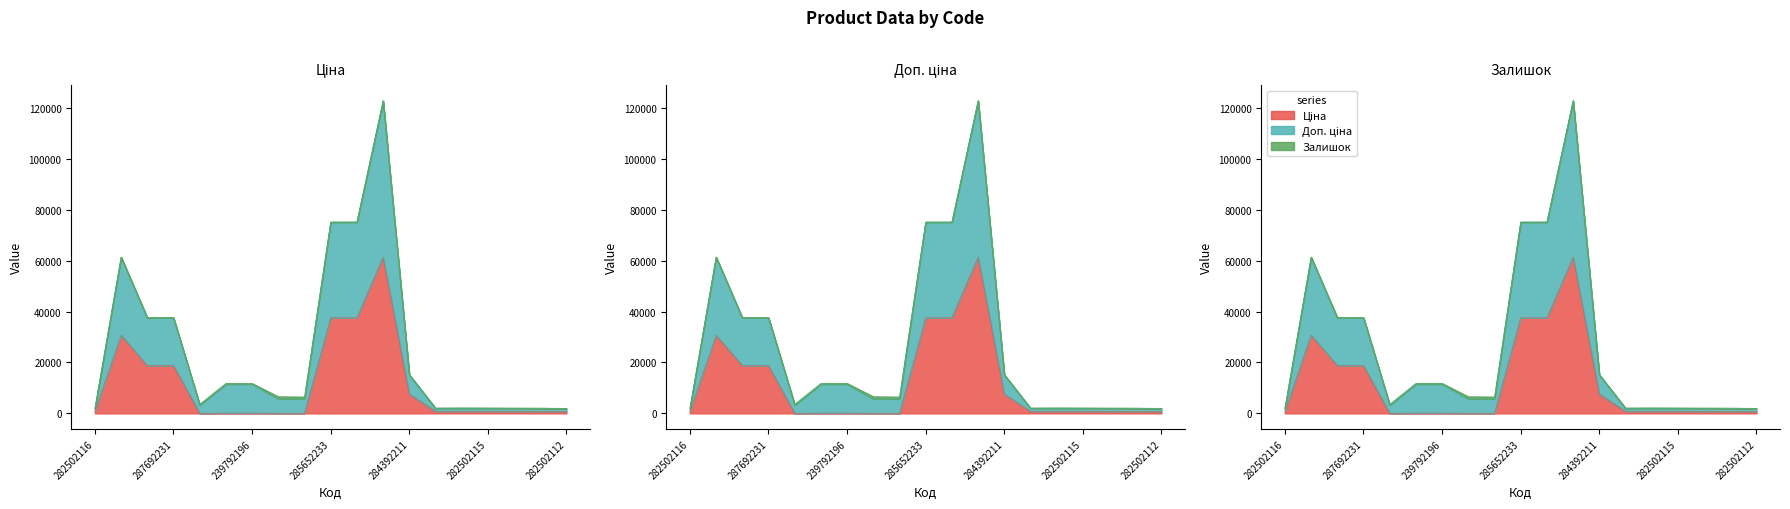

Which series has the widest spread of values?

Доп. ціна